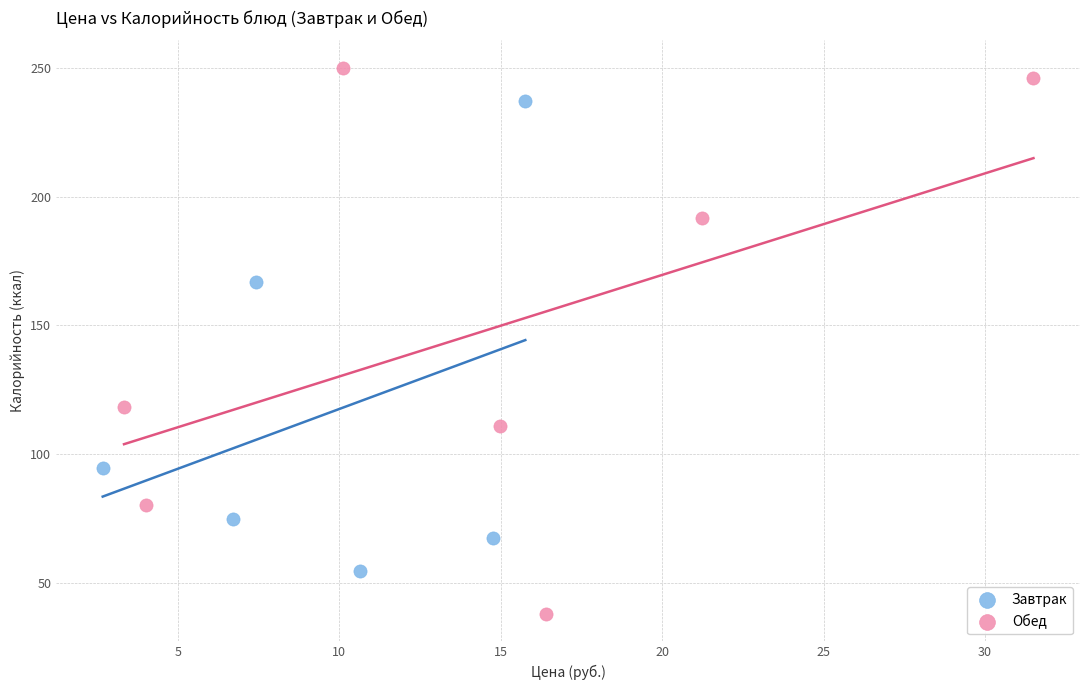

Which series reaches the maximum Y coordinate?

Обед